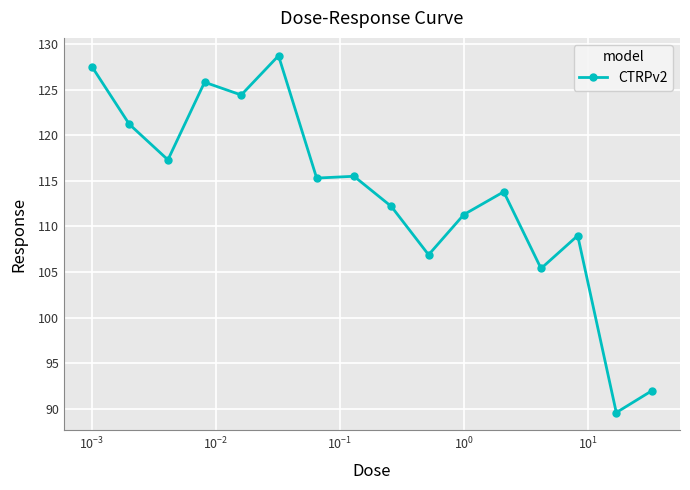

How many lines are shown in the chart?

1